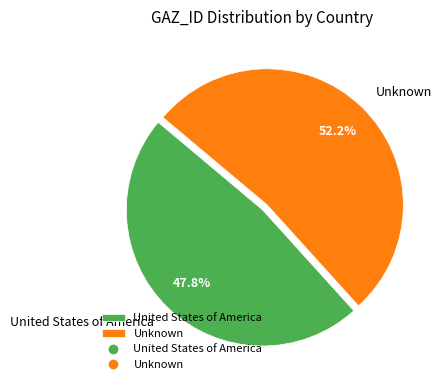

How many slices are in this pie chart?

2